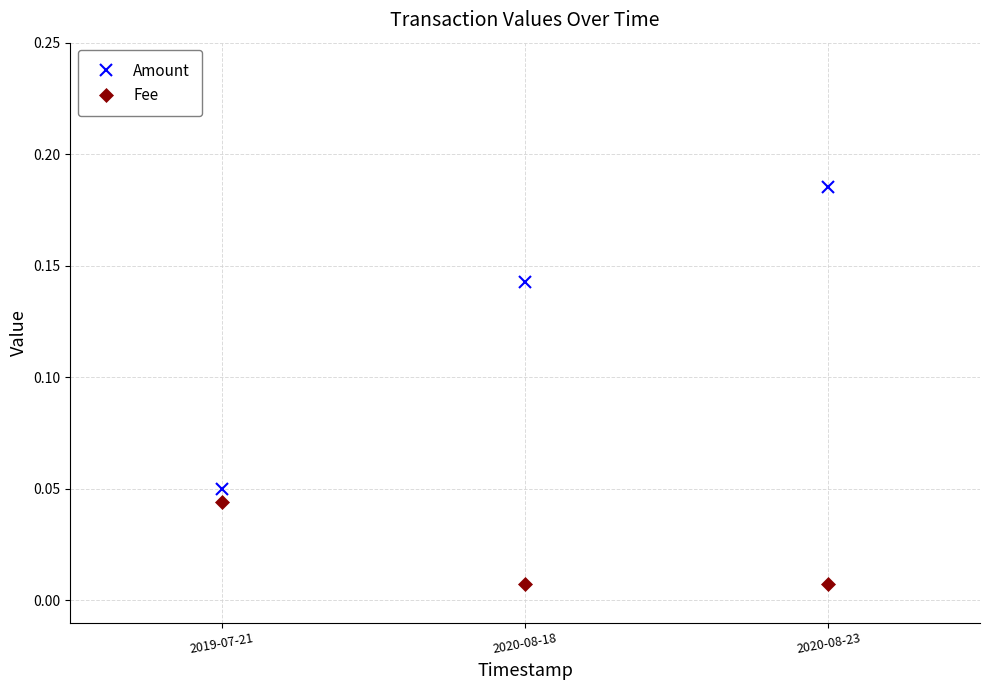

At 2019-07-21, list the series in order from smallest to largest.

Fee, Amount